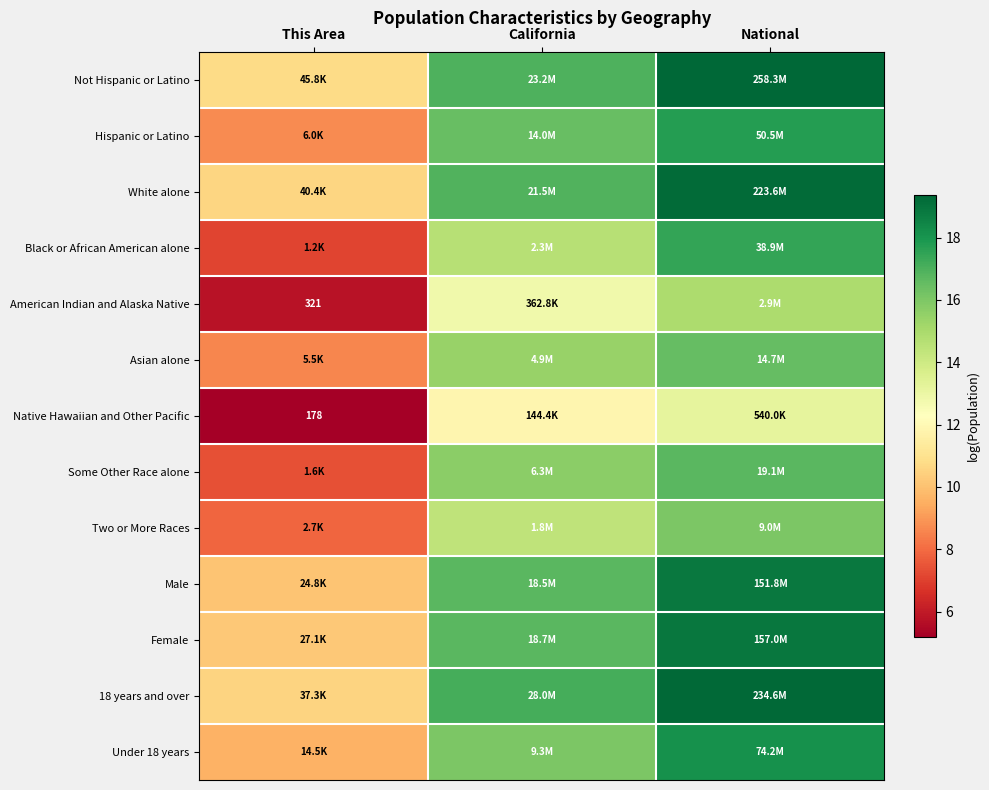

The White alone series shows 10.6 at This Area. True or false?

True